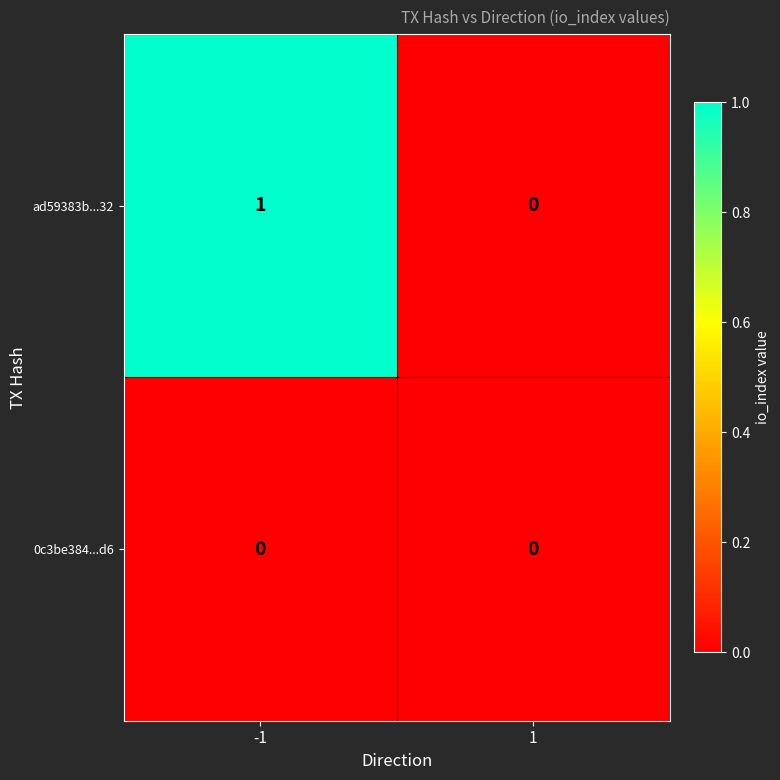

List the series in order of their overall mean, lowest first.

0c3be384...d6, ad59383b...32